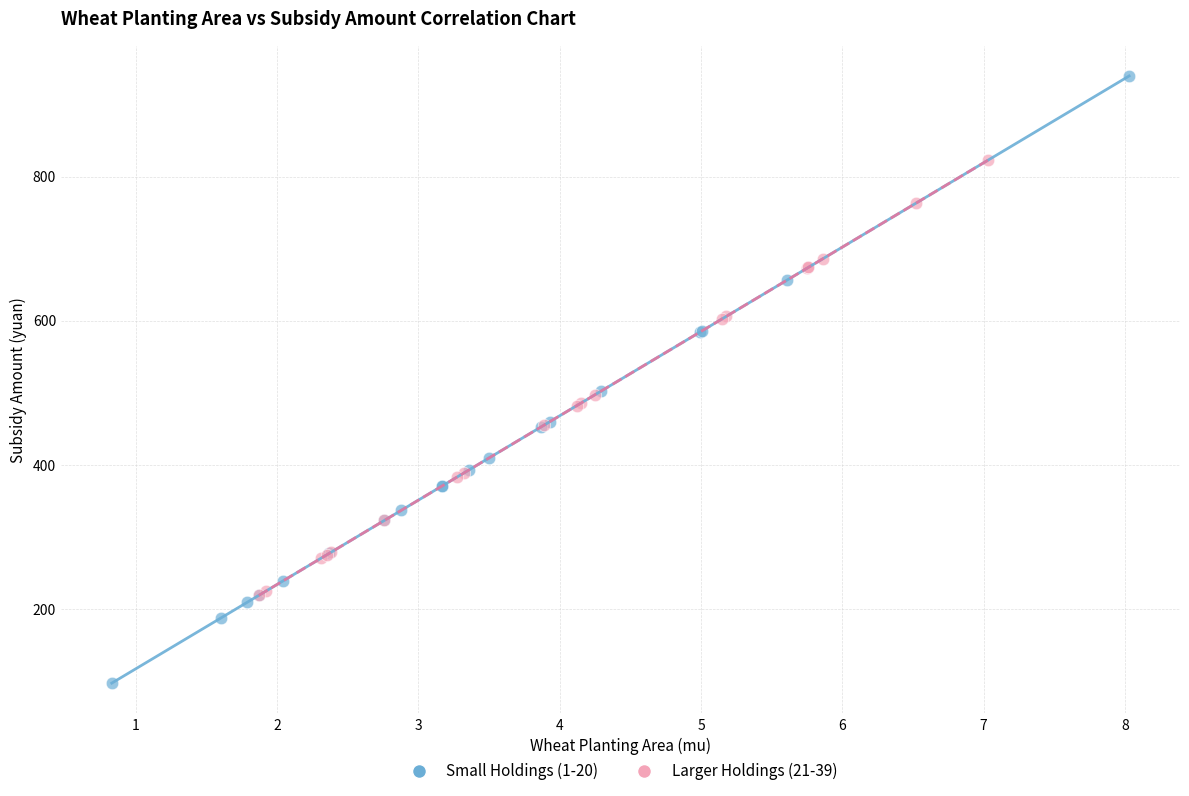

Which series has the largest Y range (max minus min)?

Small Holdings (1-20)